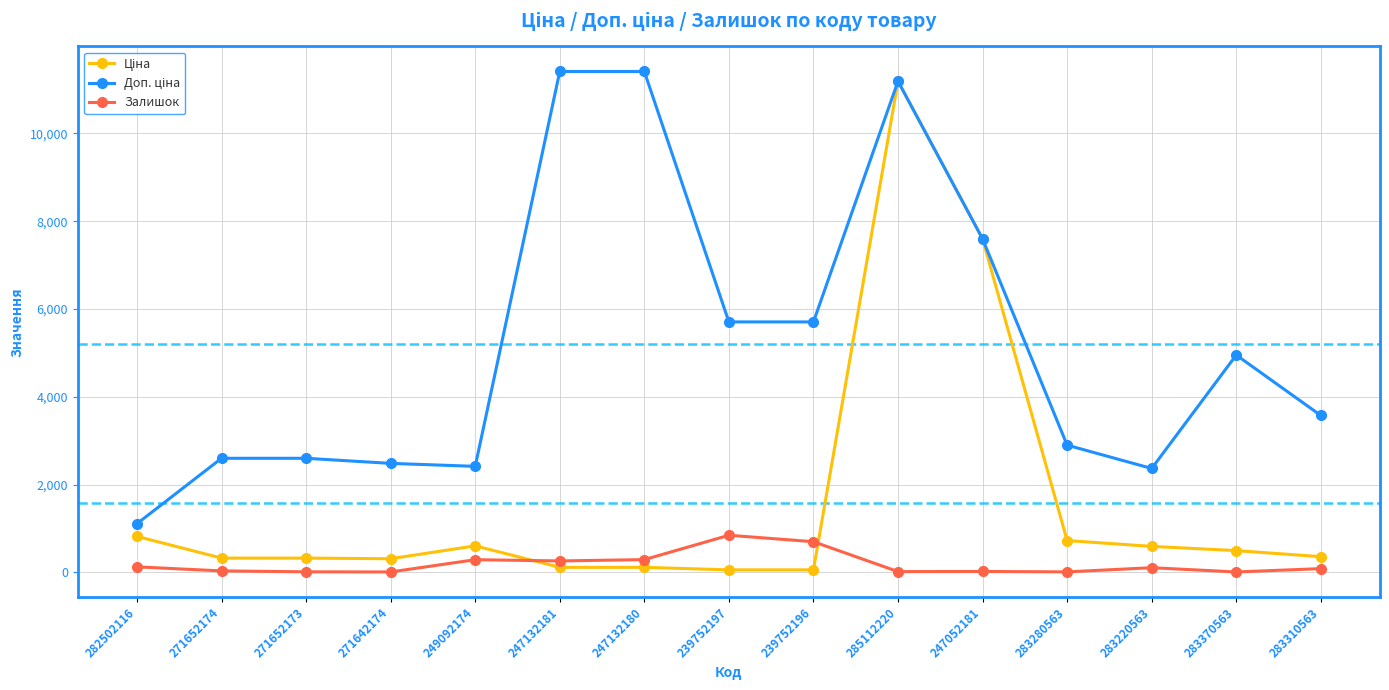

At which category is the sum across all series the highest?

285112220